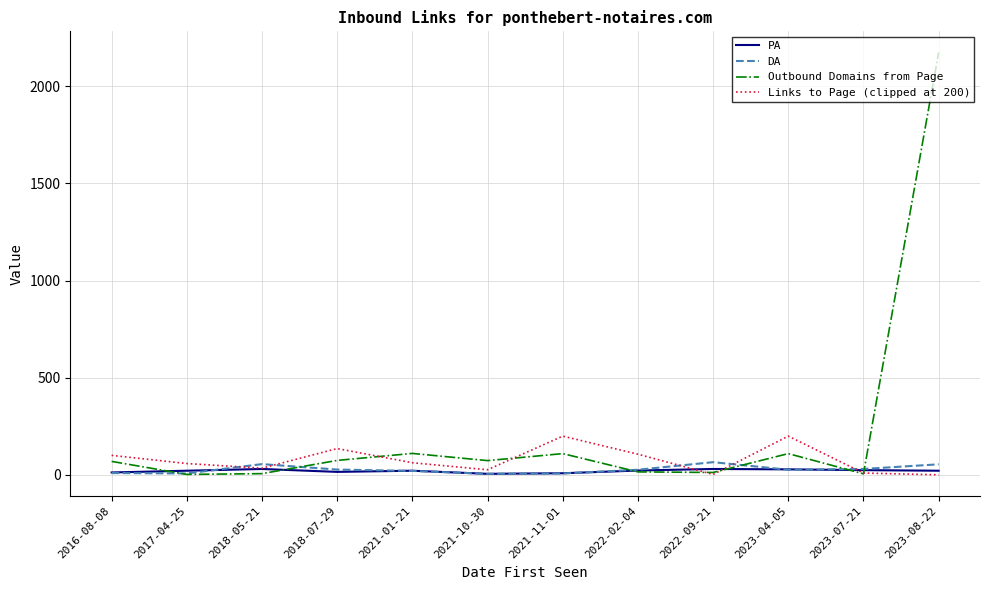

What is the greatest value displayed?

2174